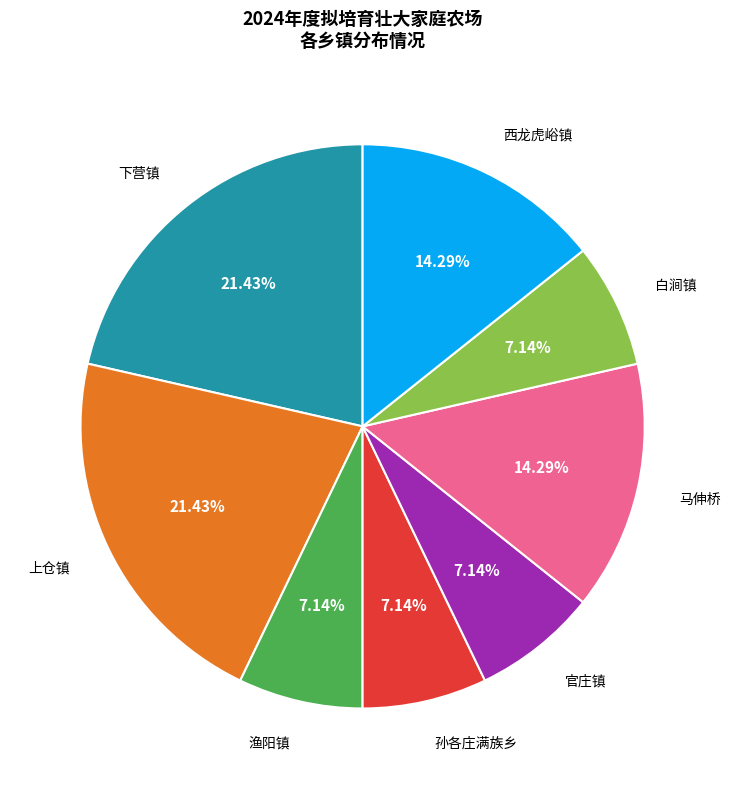

Do 马伸桥 and 西龙虎峪镇 together represent more than half of the pie?

No